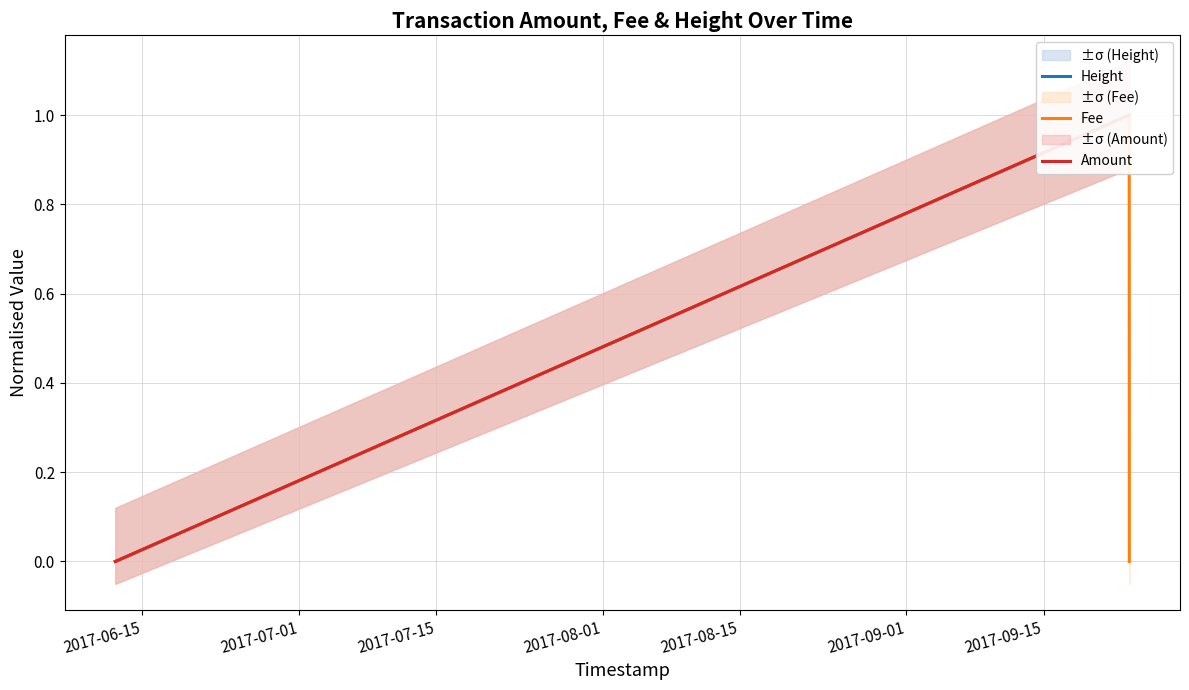

The value of Height at 2017-06-15 is 0.4. True or false?

False